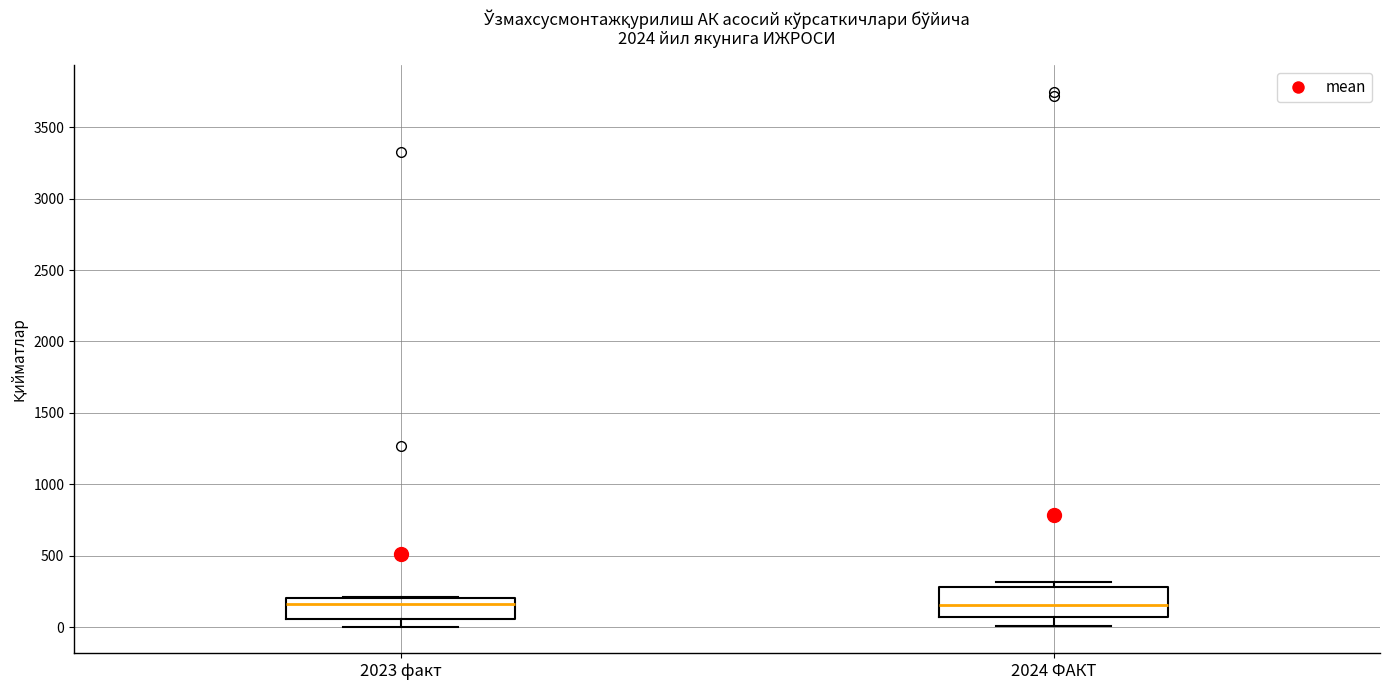

Reading left to right, transcribe this box plot: for each box, give where its median line is, the range the box spans, and where its two whiskers end, as read against the y-axis. The values are not printed on the chart, so give them approximately, as read against the axis.

2023 факт: median 150, box 50 to 200, whiskers 0 to 200
2024 ФАКТ: median 150, box 50 to 300, whiskers 0 to 300 (just above the box's upper edge)